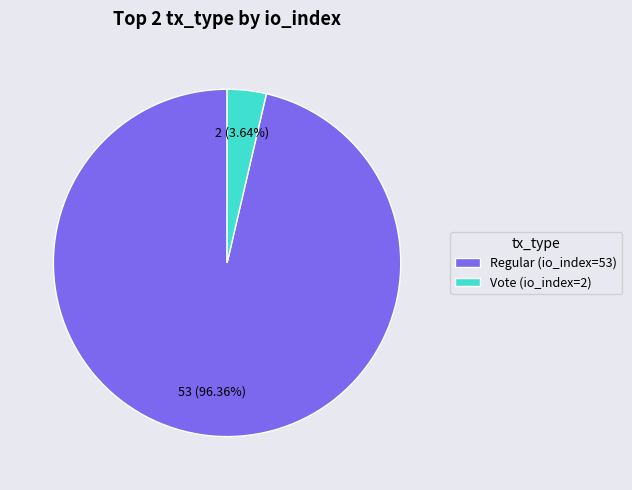

Between Vote (io_index=2) and Regular (io_index=53), which is larger?

Regular (io_index=53)